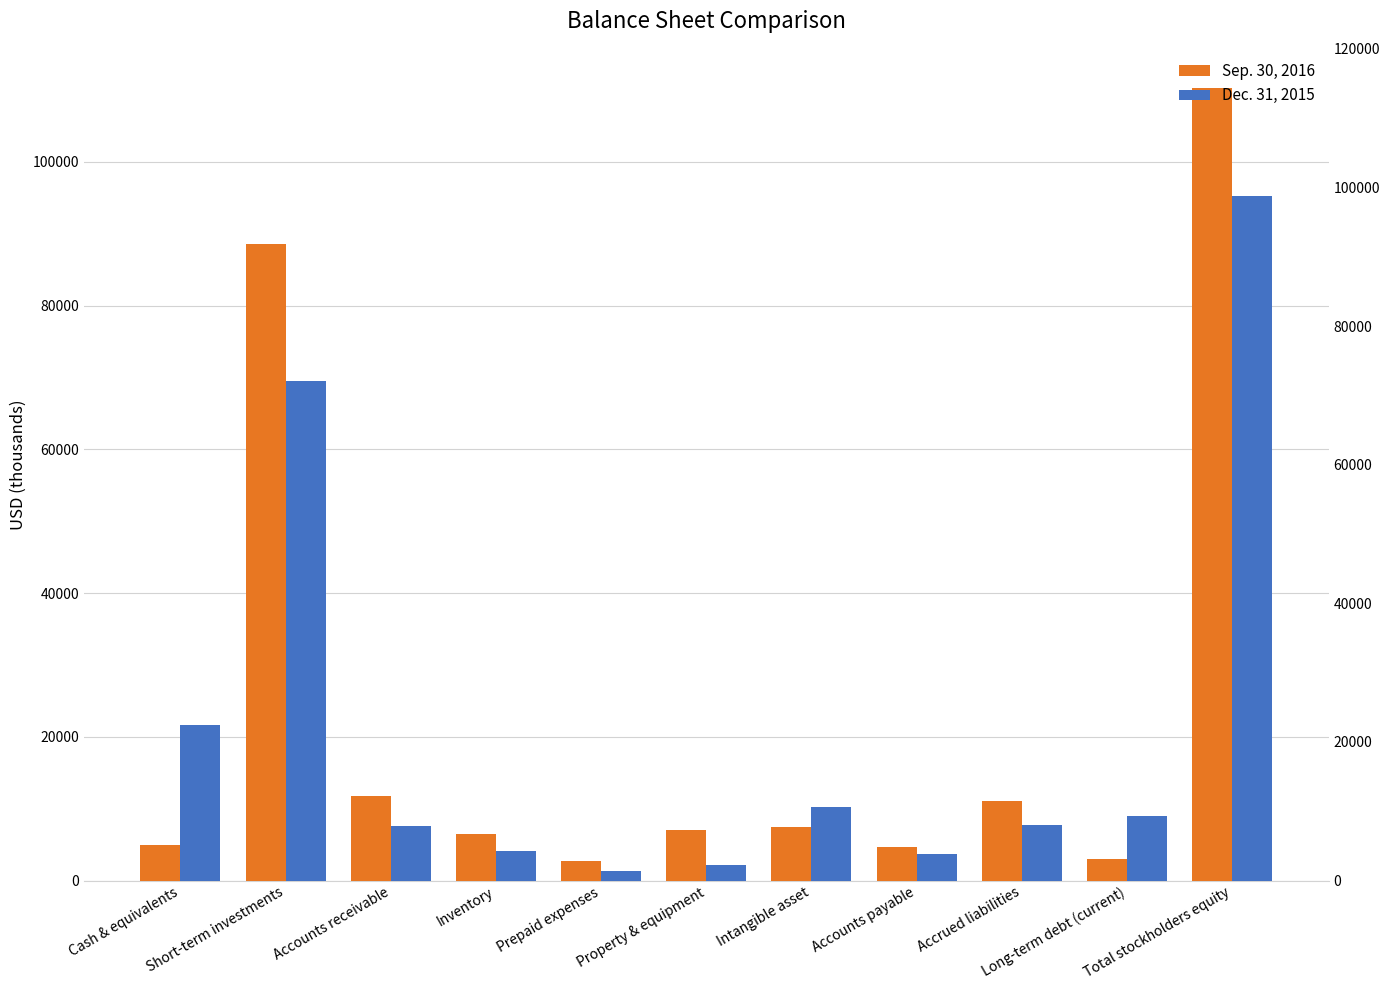

What is the difference between the Sep. 30, 2016 values at Inventory and Long-term debt (current)?

3414